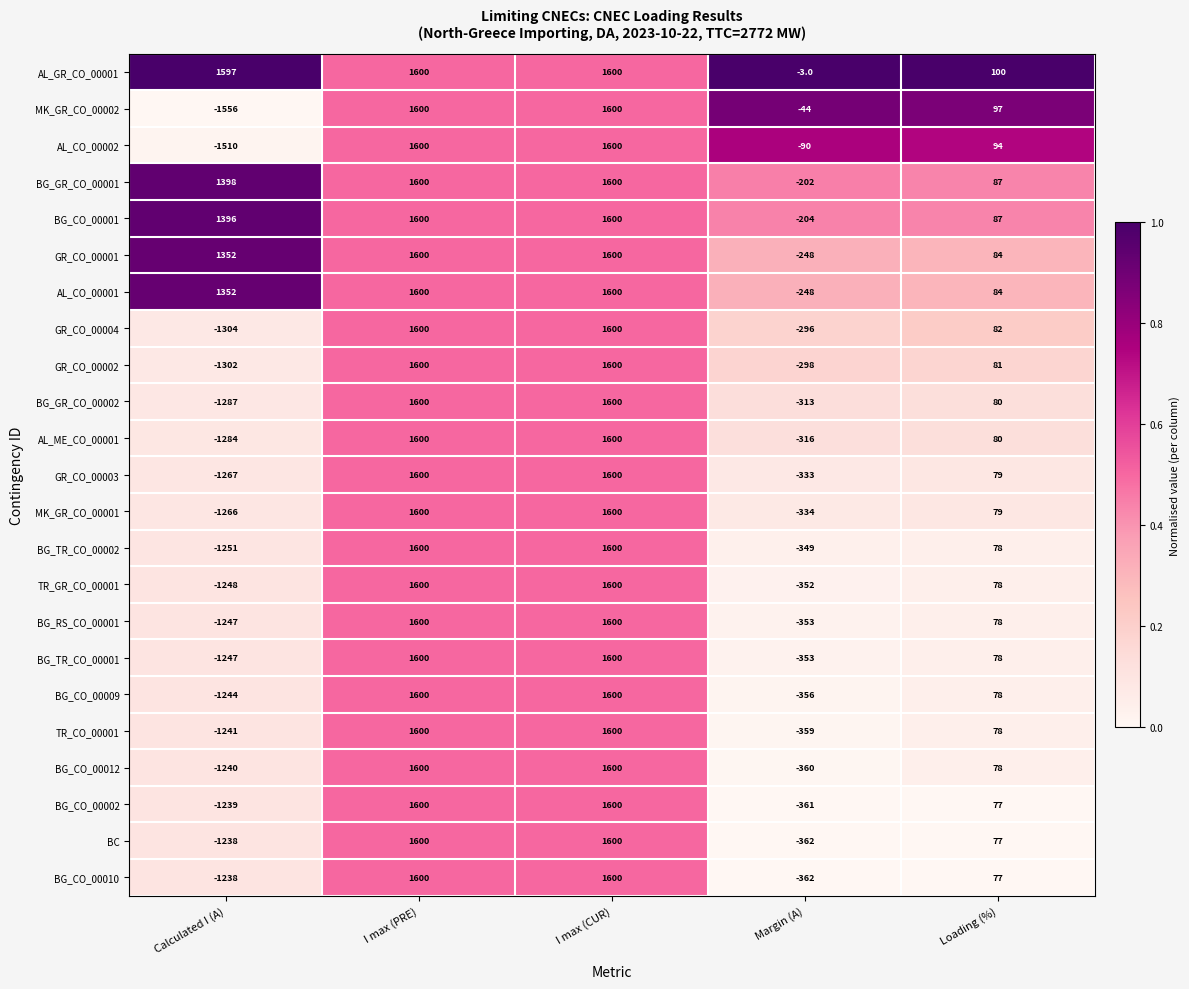

What is the difference between the highest and lowest values at Loading (%)?

23